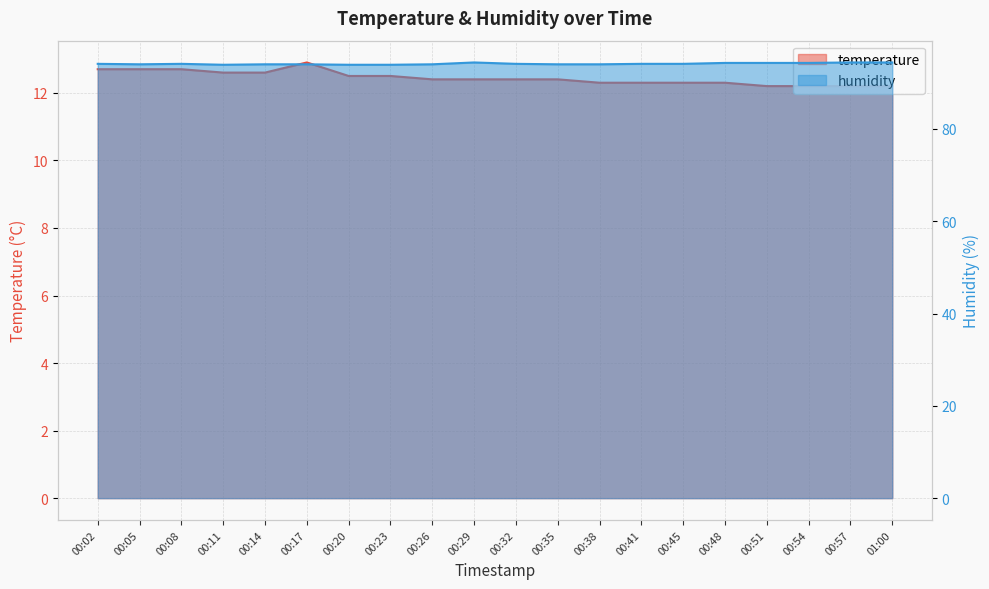

Is the value of humidity at 00:26 greater than the value of temperature at 00:48?

Yes